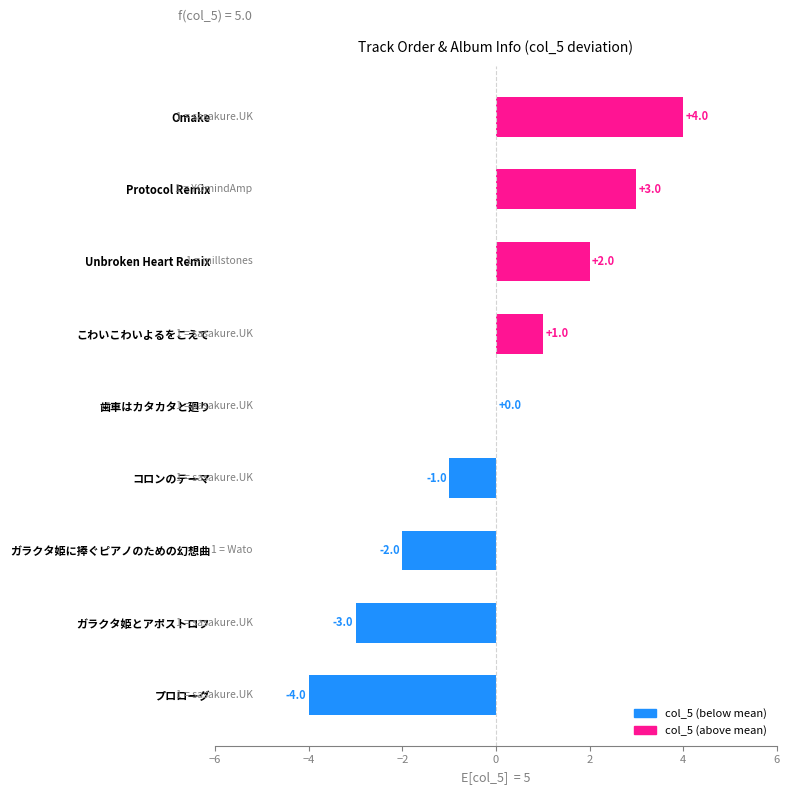

Is it true that the value at 歯車はカタカタと廻り is 3?

False